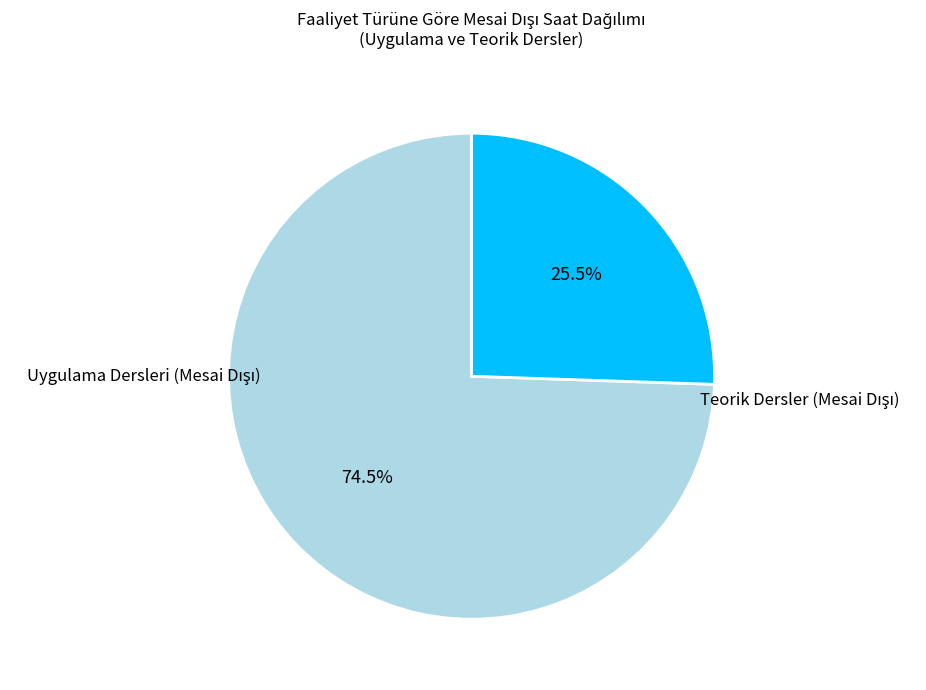

Does any single category account for the majority?

Yes